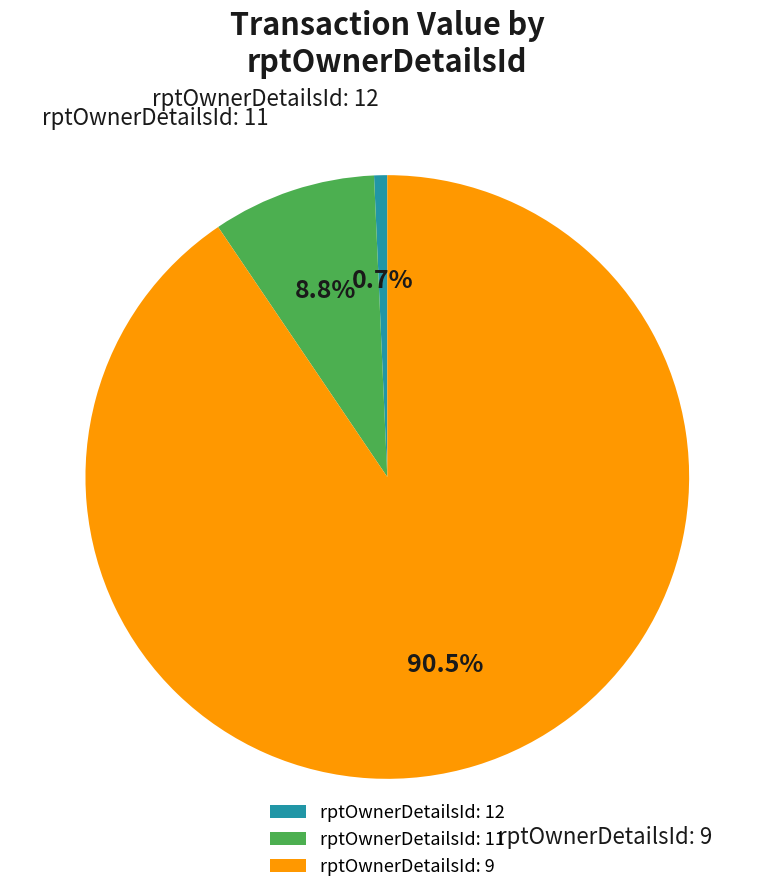

How many slices are in this pie chart?

3